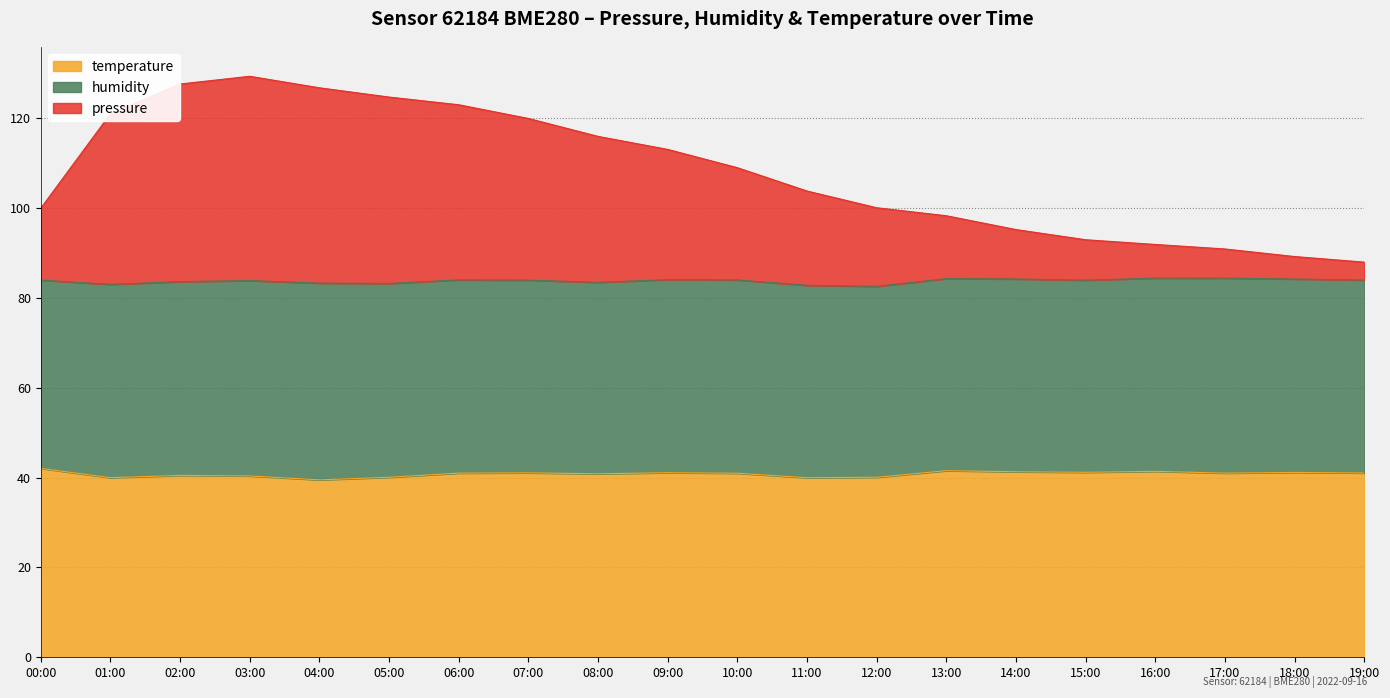

What is the total value across all series at 18:00?

89.2